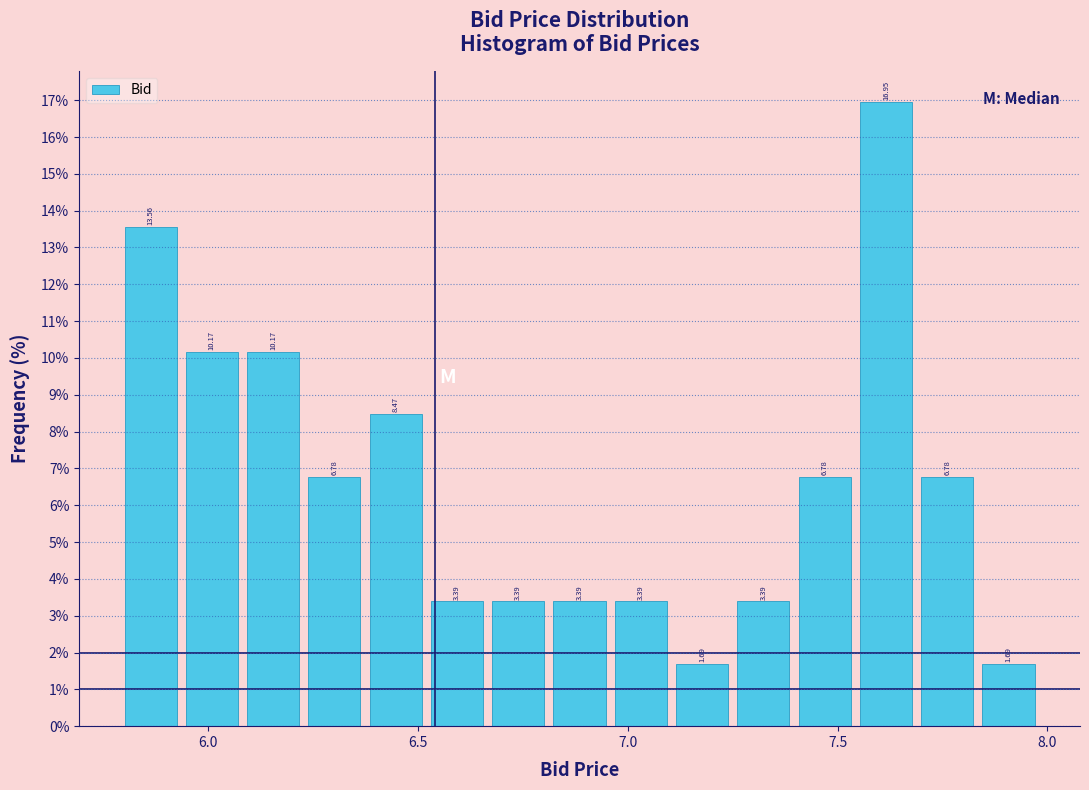

Read against the x-axis, roughly where is the centre of the tallest bar?

7.60